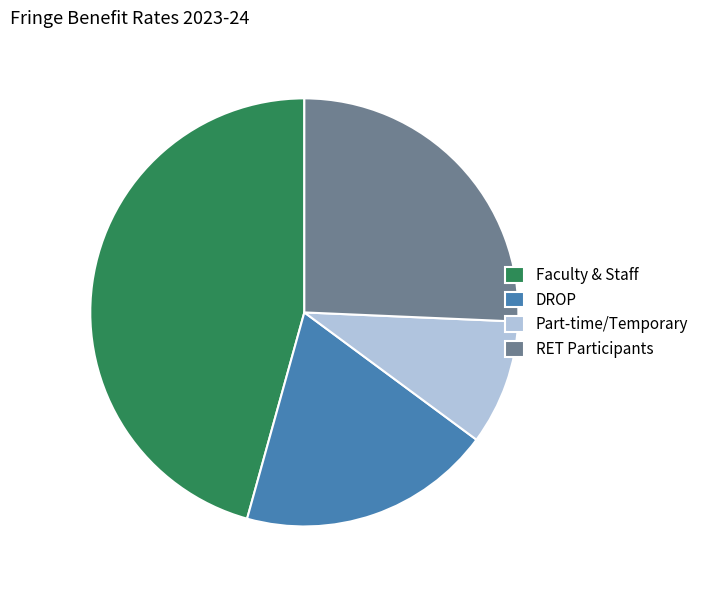

Do Faculty & Staff and RET Participants together represent more than half of the pie?

Yes